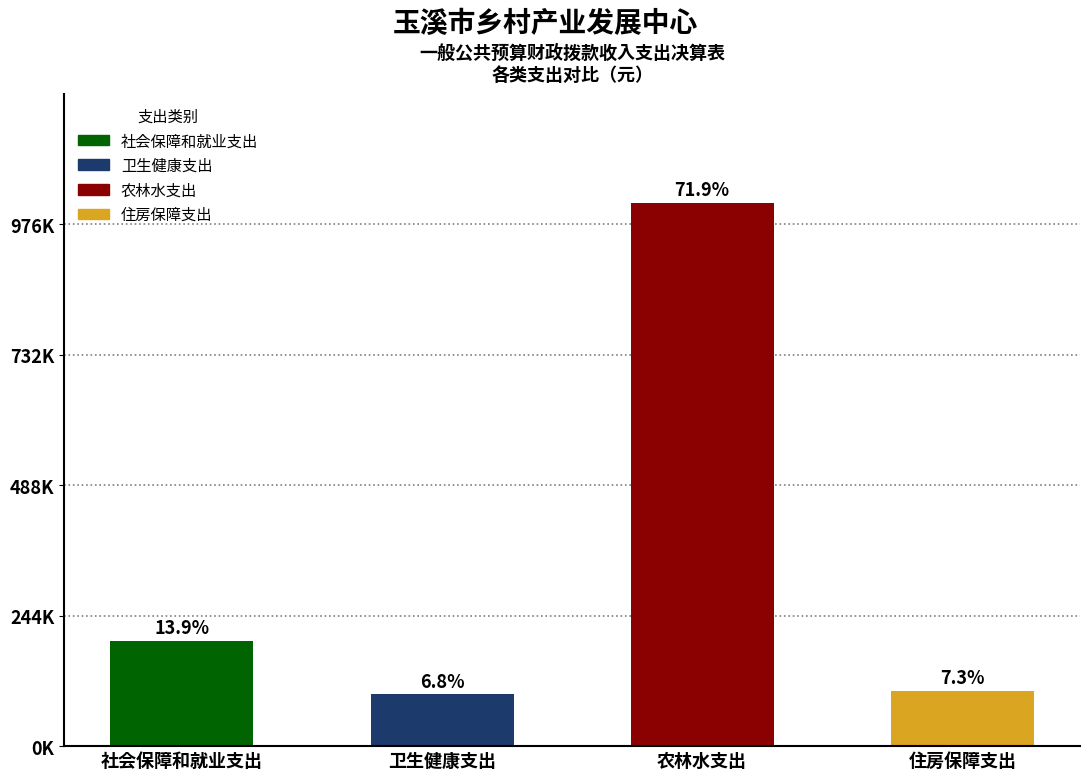

What position from the left is 卫生健康支出?

2